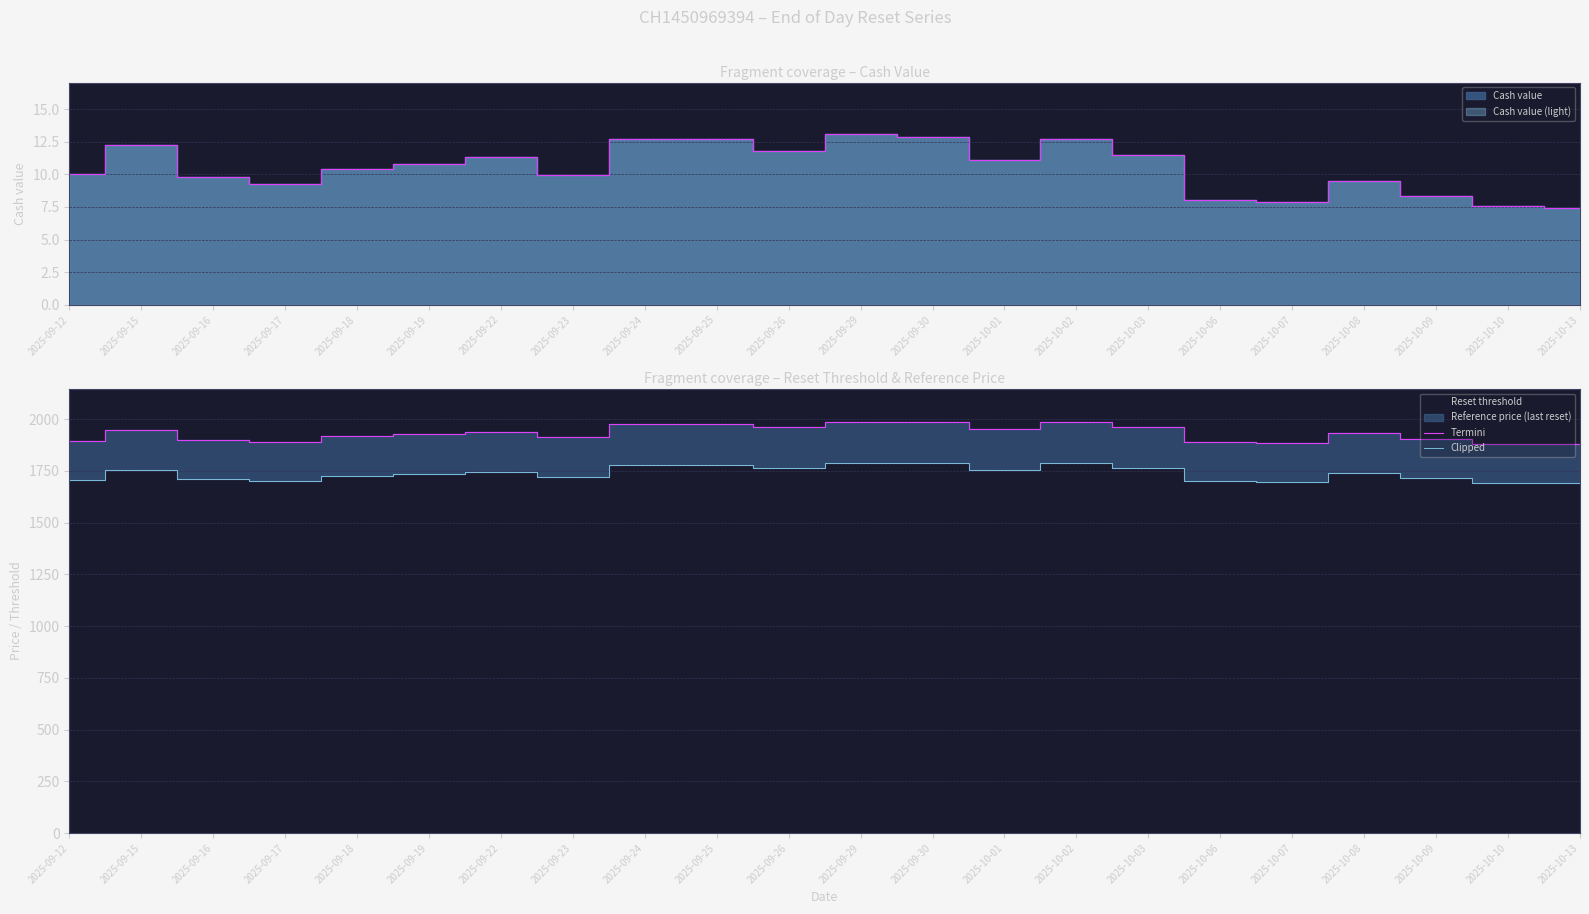

List the series in order of their overall mean, highest first.

Termini, Clipped